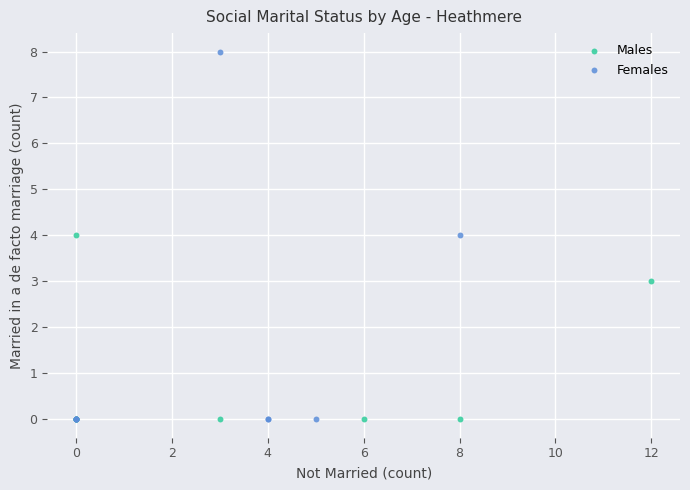

Which series has the widest spread of Y values?

Females